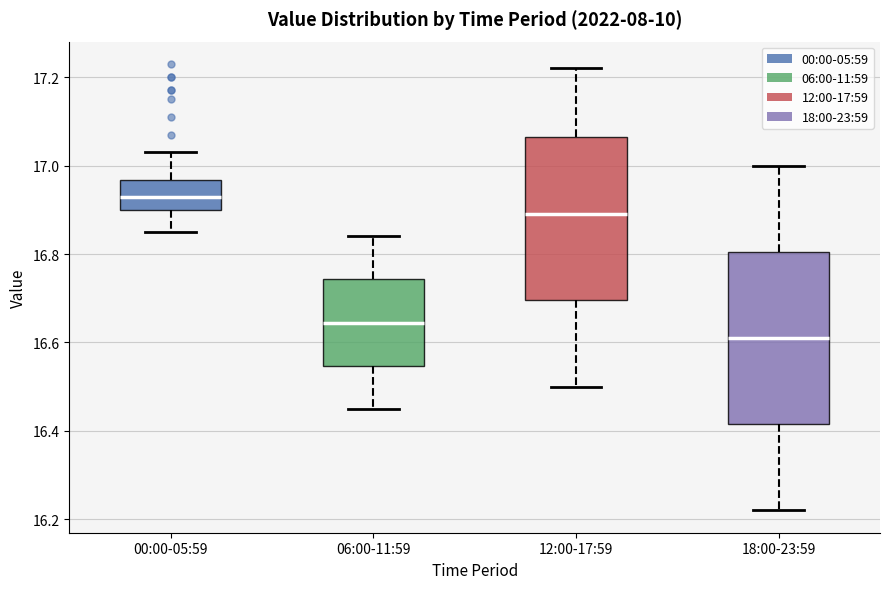

Comparing the boxes themselves (not the whiskers), which one is the tallest?

18:00-23:59